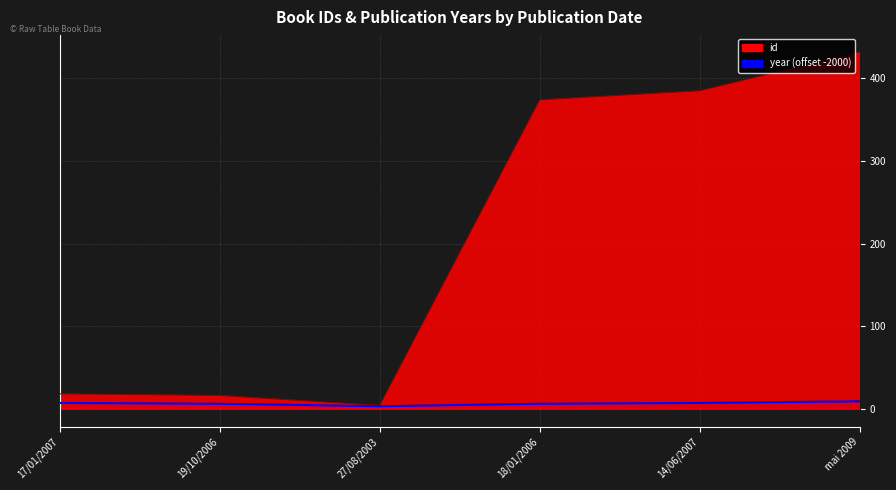

How many year values are between 6 and 7?

4